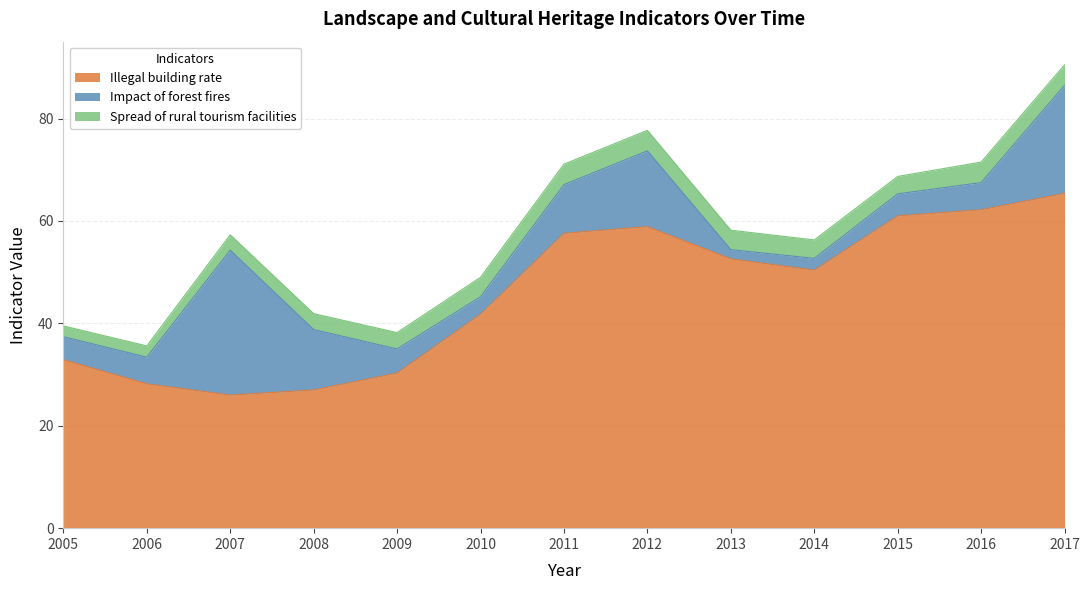

Between which two adjacent categories do Impact of forest fires and Spread of rural tourism facilities first intersect?

2009 and 2010